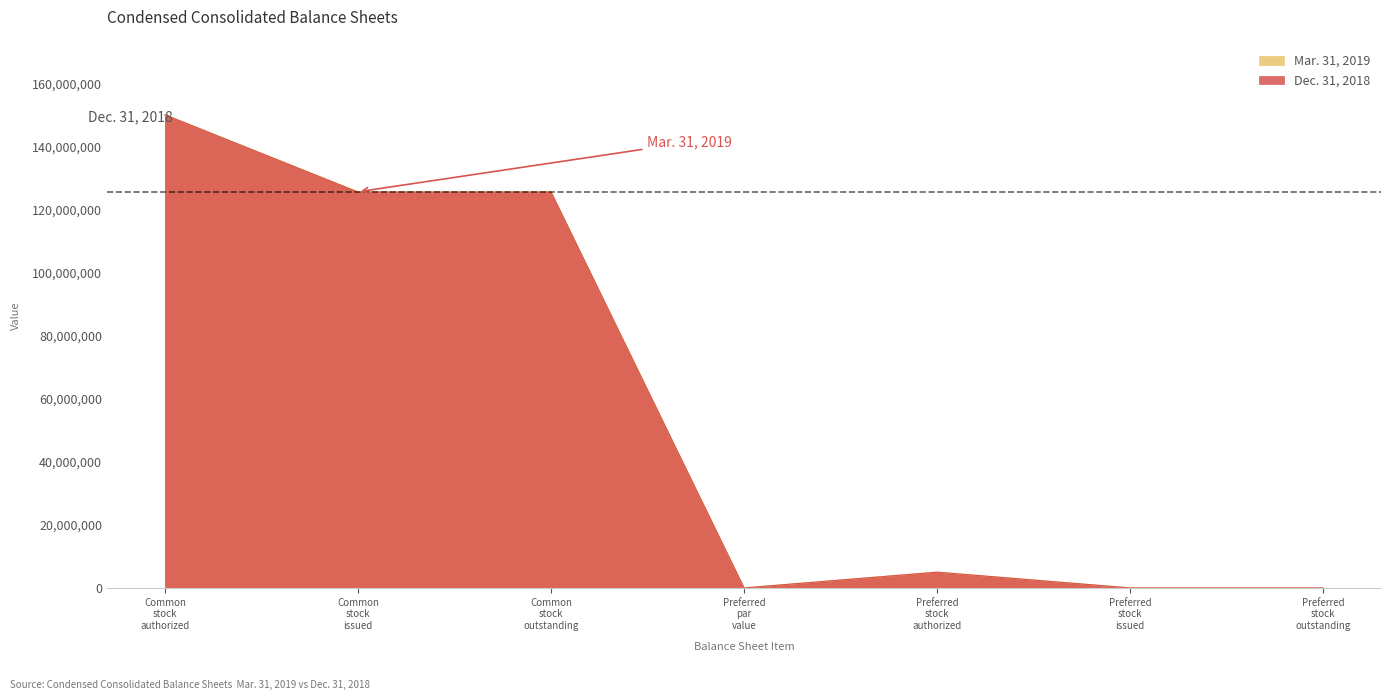

How many categories are shown in the chart?

7